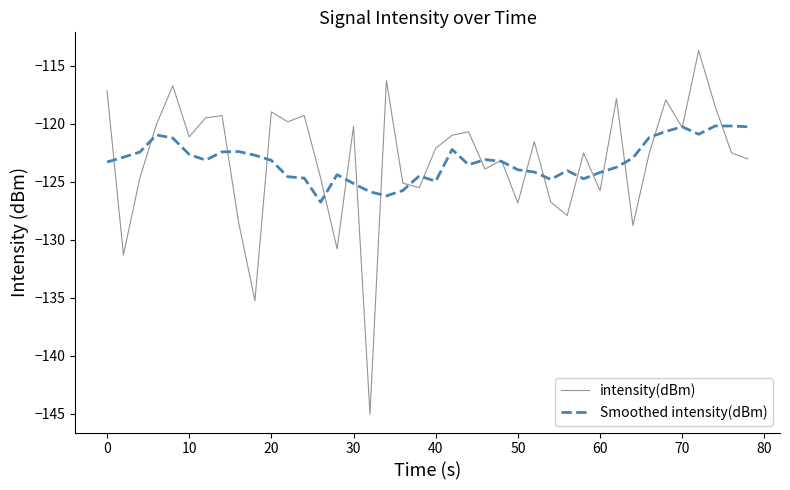

What is the difference between the maximum and minimum values in the intensity(dBm) series?

31.4